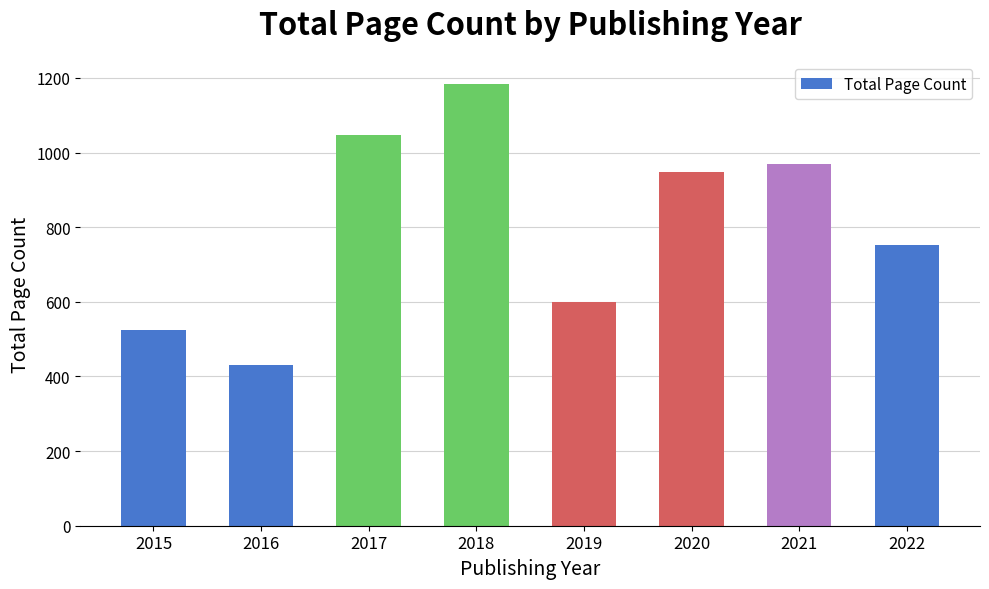

List the labels in order of value, largest first.

2018, 2017, 2021, 2020, 2022, 2019, 2015, 2016